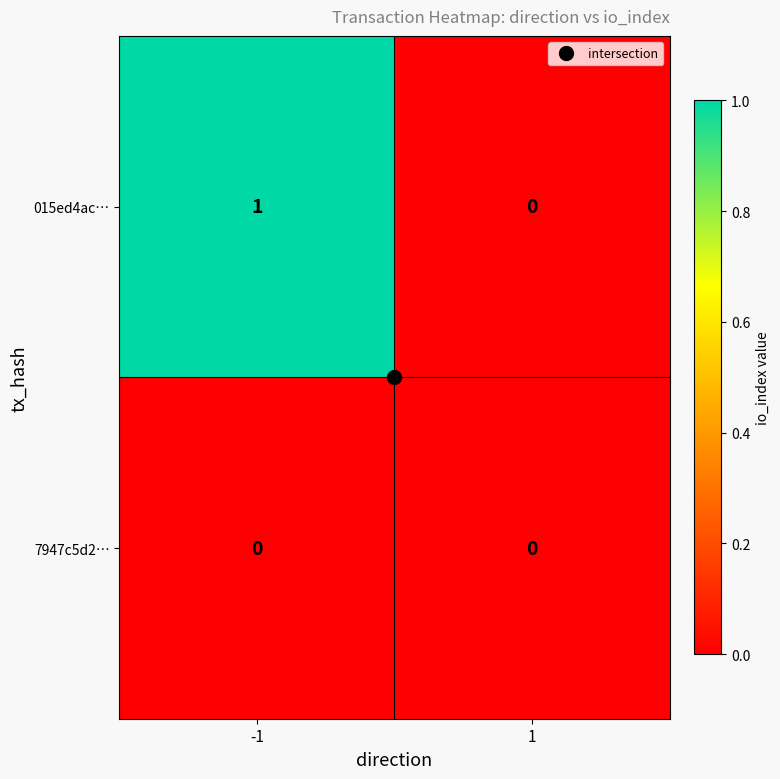

Which series has the largest total across all categories?

015ed4ac…